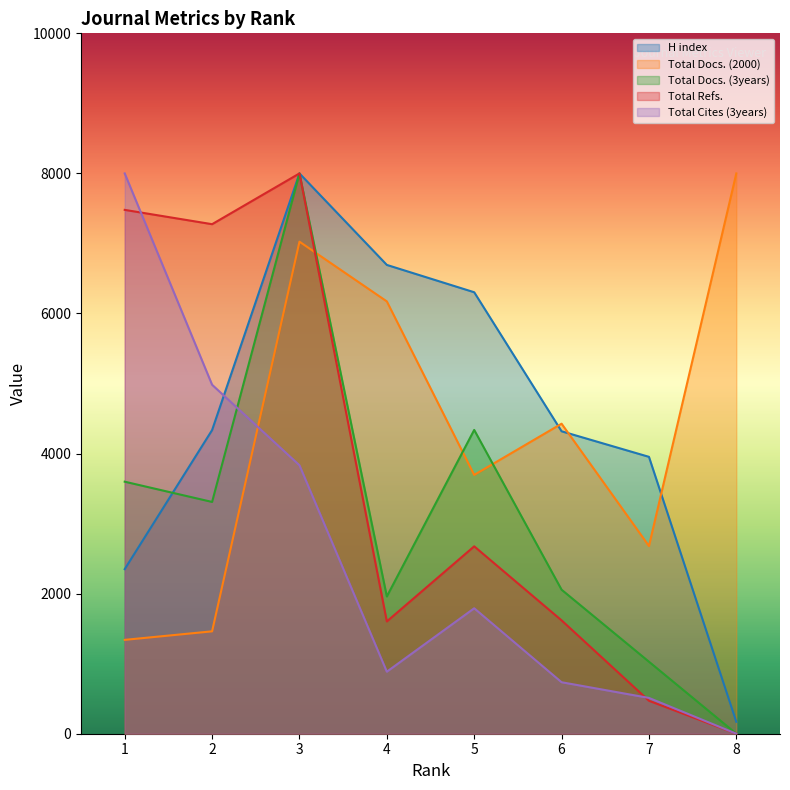

Reading right to left, transcribe all the data shown in this chart.

H index: 169.7	3953.3	4318.1	6303.3	6693.5	8000.0	4335.1	2349.9
Total Docs. (2000): 8000.0	2680.2	4426.4	3695.4	6172.6	7025.4	1461.9	1340.1
Total Docs. (3years): 0.0	1028.1	2056.2	4337.3	1959.8	8000.0	3309.2	3598.4
Total Refs.: 0.0	470.4	1618.3	2675.5	1603.3	8000.0	7275.0	7479.4
Total Cites (3years): 0.0	511.3	735.2	1791.1	885.5	3832.9	4982.5	8000.0